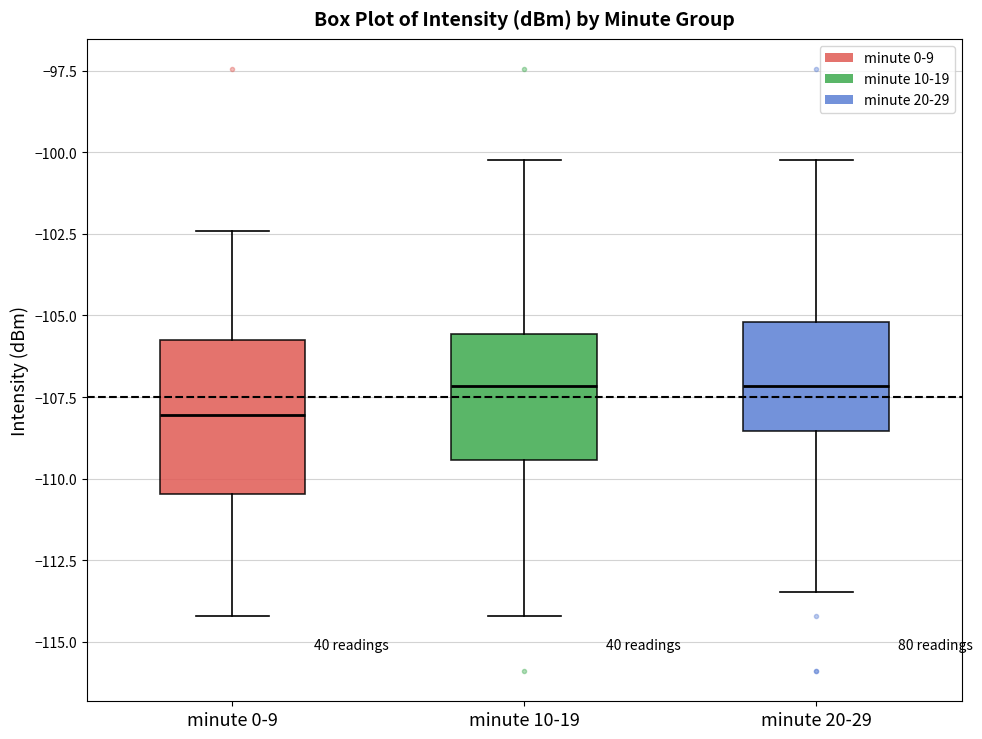

Where does the lower whisker of the box for minute 10-19 end on the y-axis? The values are not printed on the chart, so give them approximately, as read against the axis.

-114.0